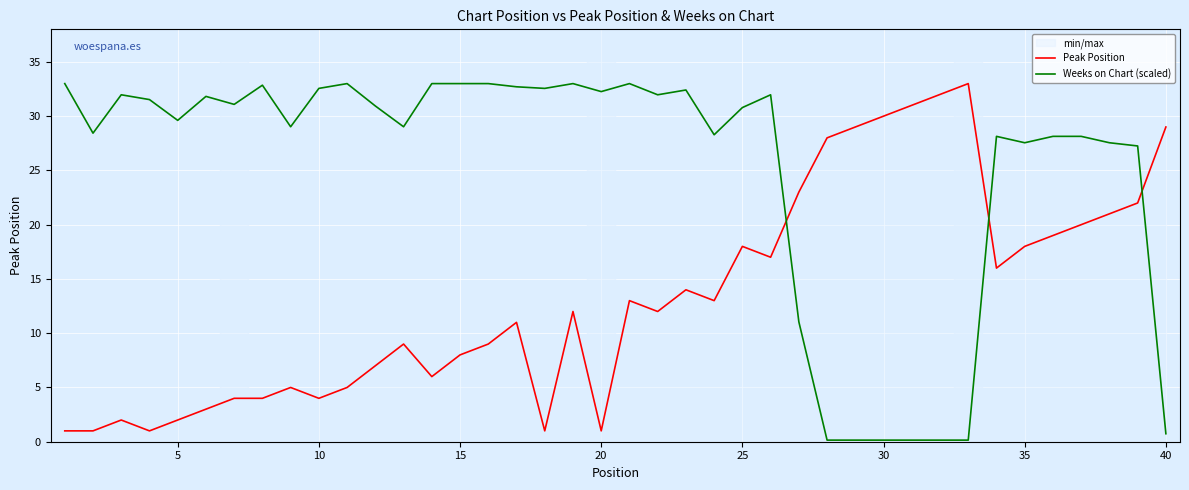

How many interior local valleys does the Weeks on Chart (scaled) series have?

10